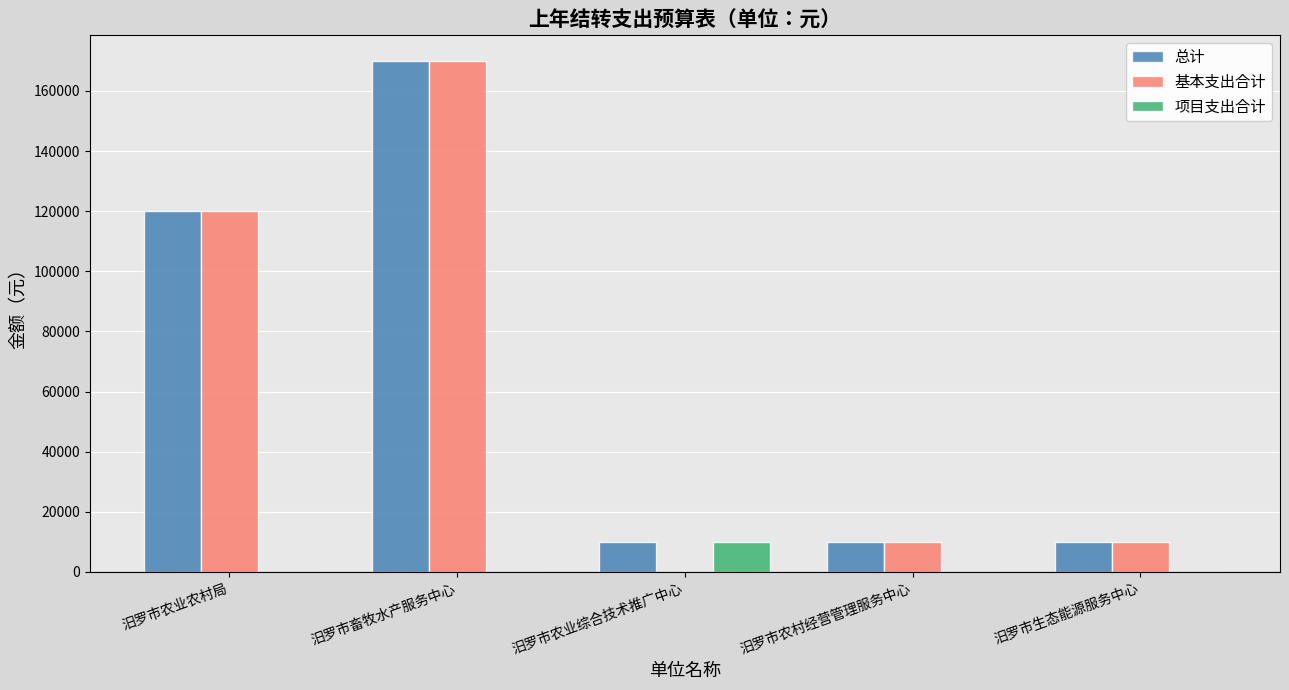

True or false: 基本支出合计 has a value of 275377 at 汨罗市畜牧水产服务中心.

False